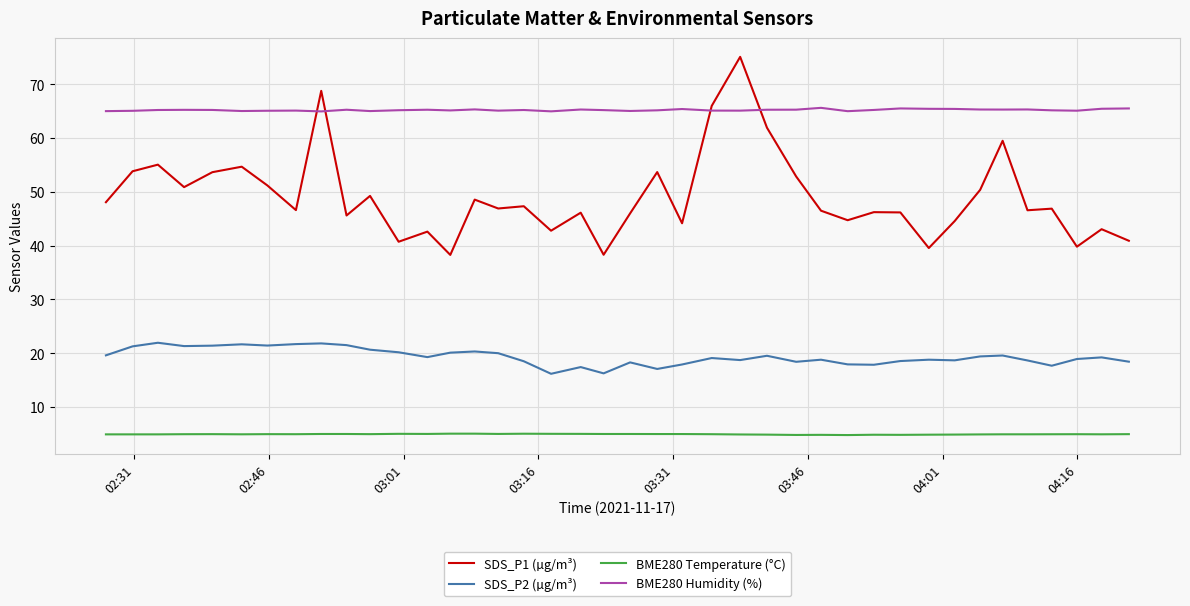

Which series has the largest total across all categories?

BME280 Humidity (%)